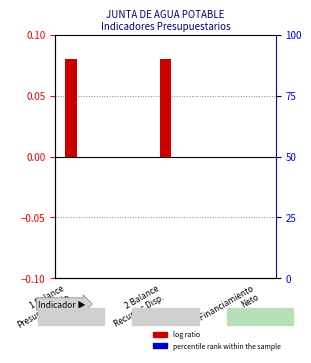

How many values in percentile rank within the sample are above zero?

2